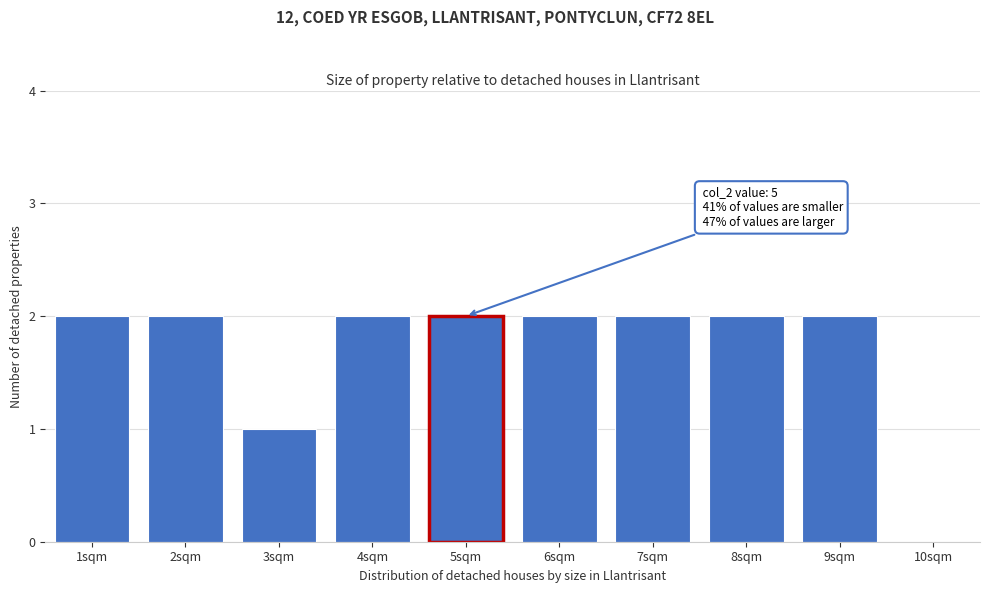

Reading left to right, list all the values displayed in this chart.

1sqm=2	2sqm=2	3sqm=1	4sqm=2	5sqm=2	6sqm=2	7sqm=2	8sqm=2	9sqm=2	10sqm=0